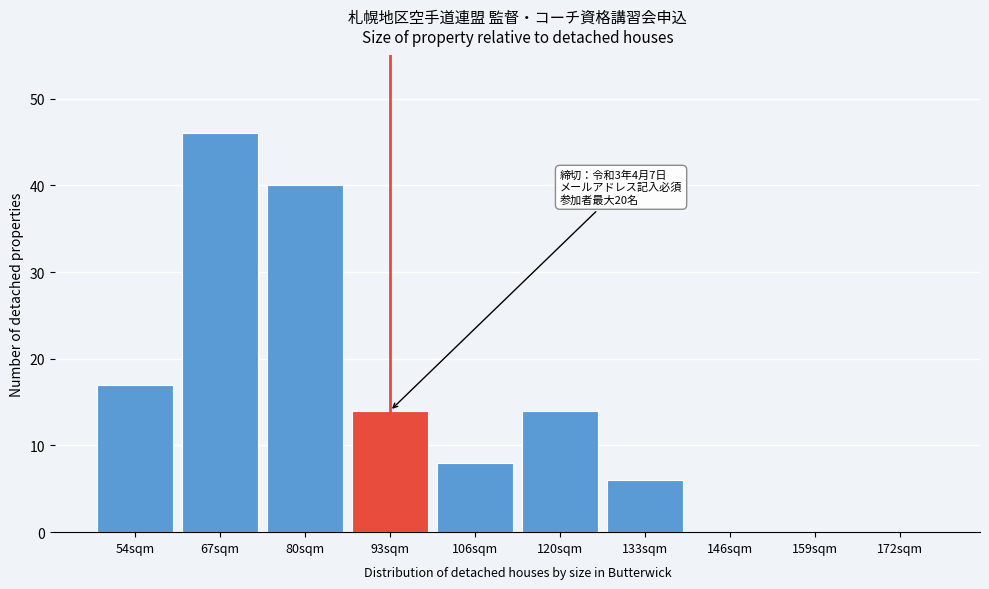

Reading left to right, list all the values displayed in this chart.

54sqm=17	67sqm=46	80sqm=40	93sqm=14	106sqm=8	120sqm=14	133sqm=6	146sqm=0	159sqm=0	172sqm=0